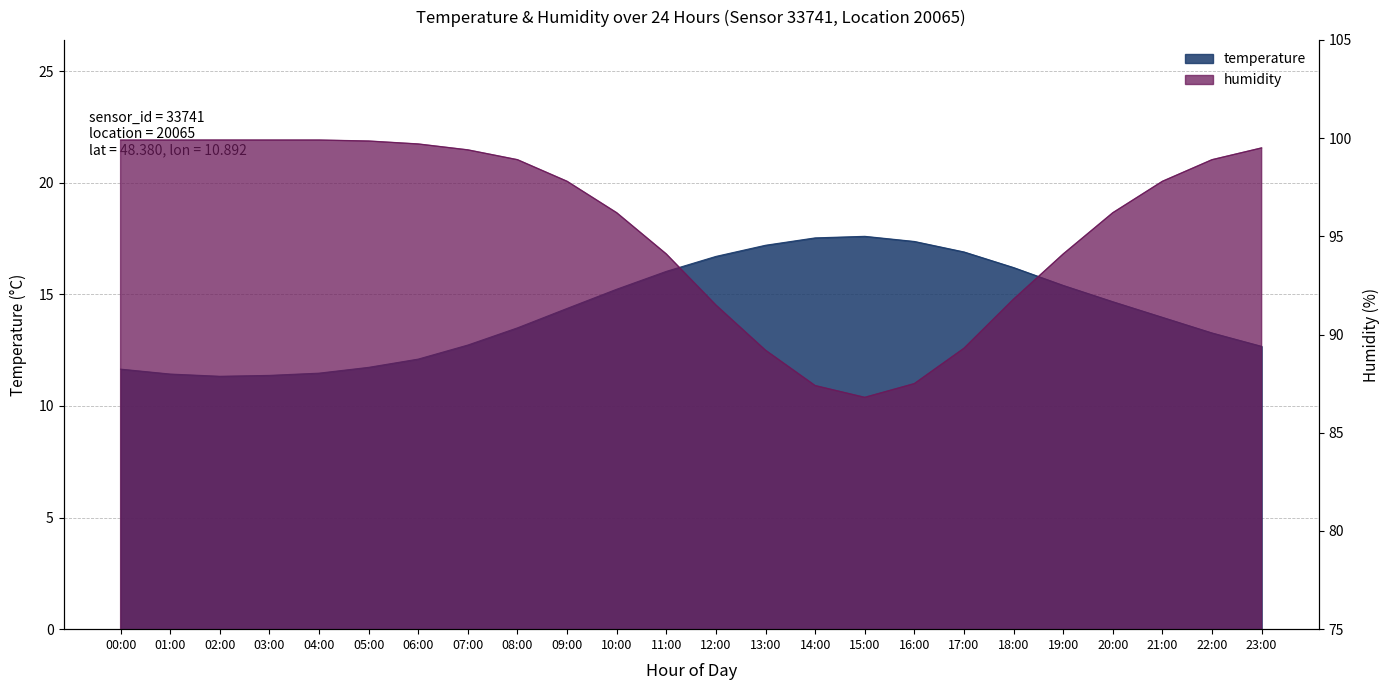

At how many categories does at least one series exceed 44?

24